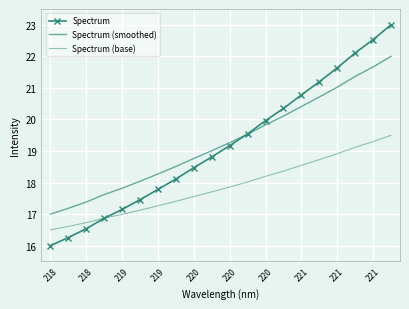

Which series has the widest spread of values?

Spectrum